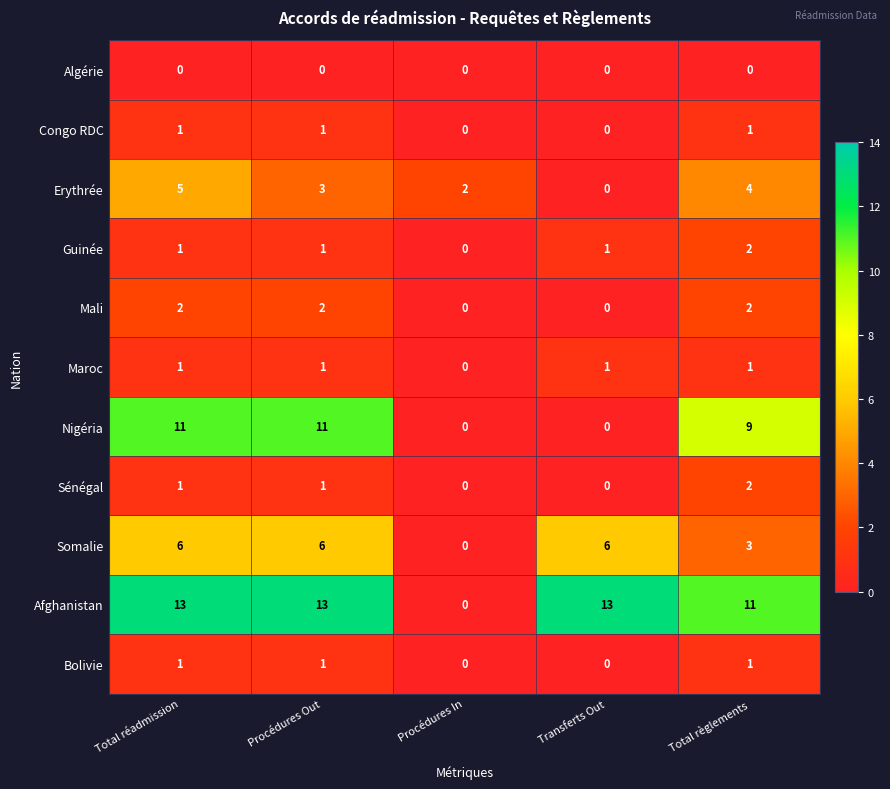

Count the number of categories in the chart.

5